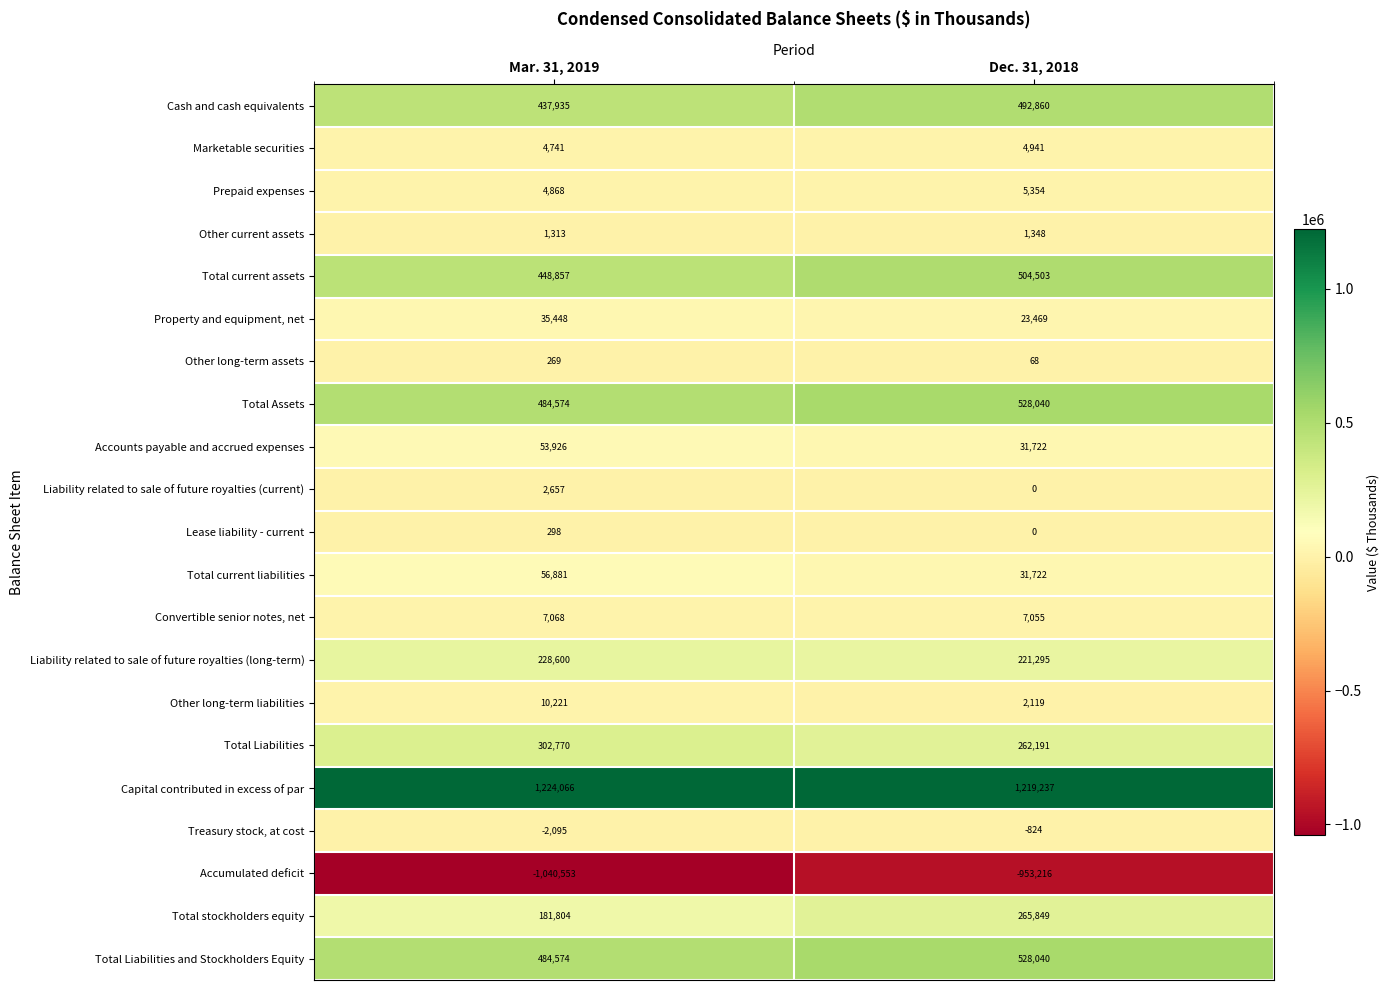

At which label does Liability related to sale of future royalties (current) reach its peak?

Mar. 31, 2019